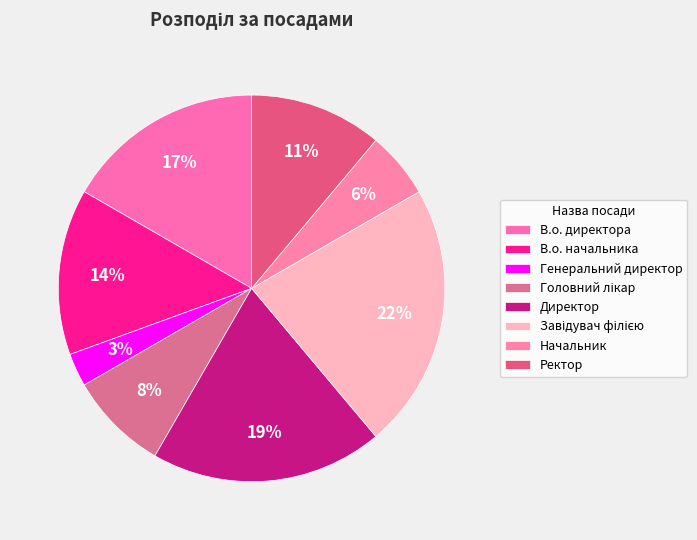

How many segments does this pie chart have?

8